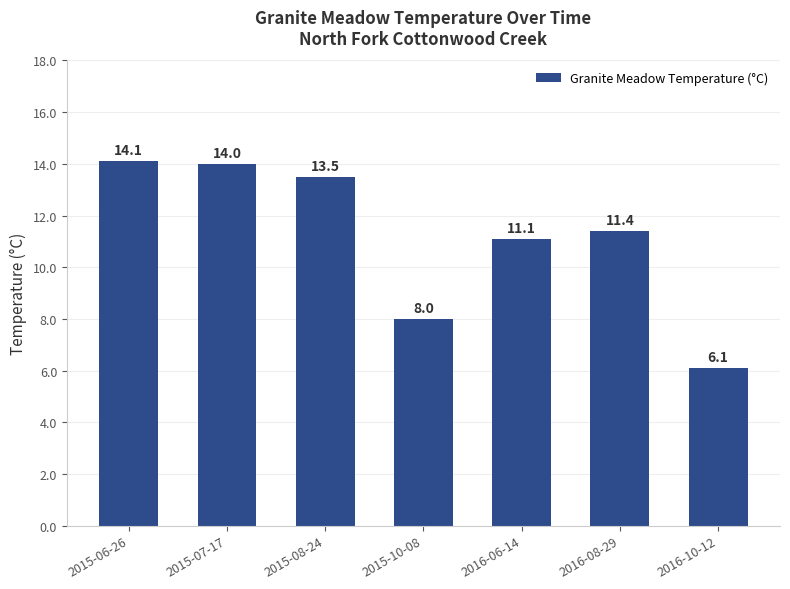

How many distinct data groups are displayed?

1